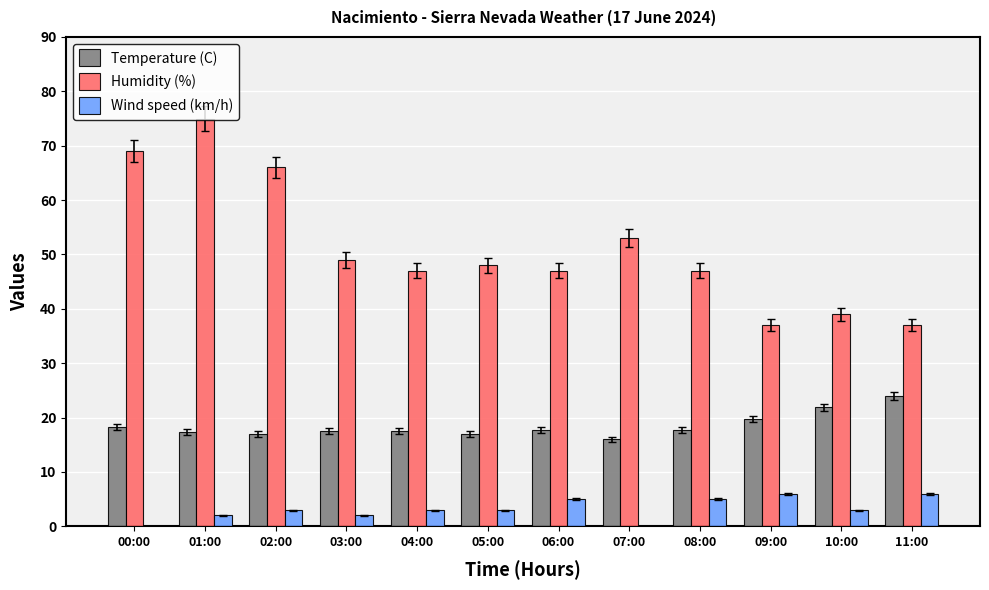

What is the spread (max minus min) of values at 09:00?

31.0